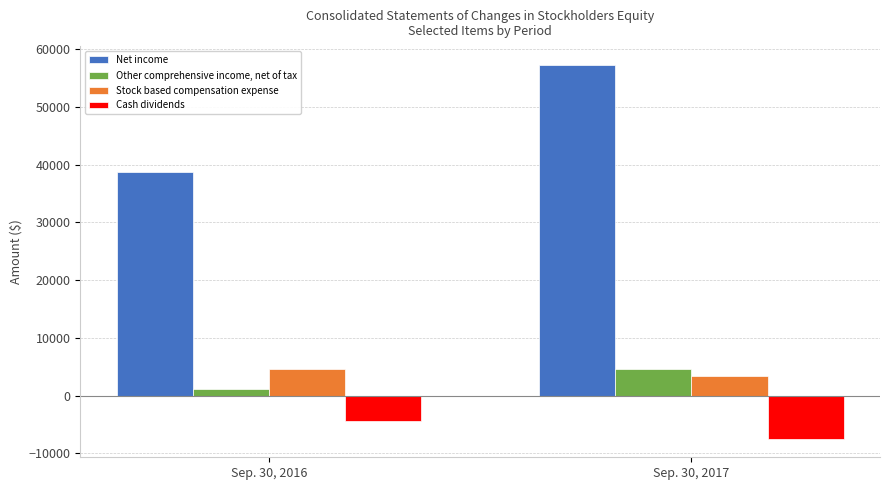

Which label corresponds to the largest value in the chart?

Sep. 30, 2017